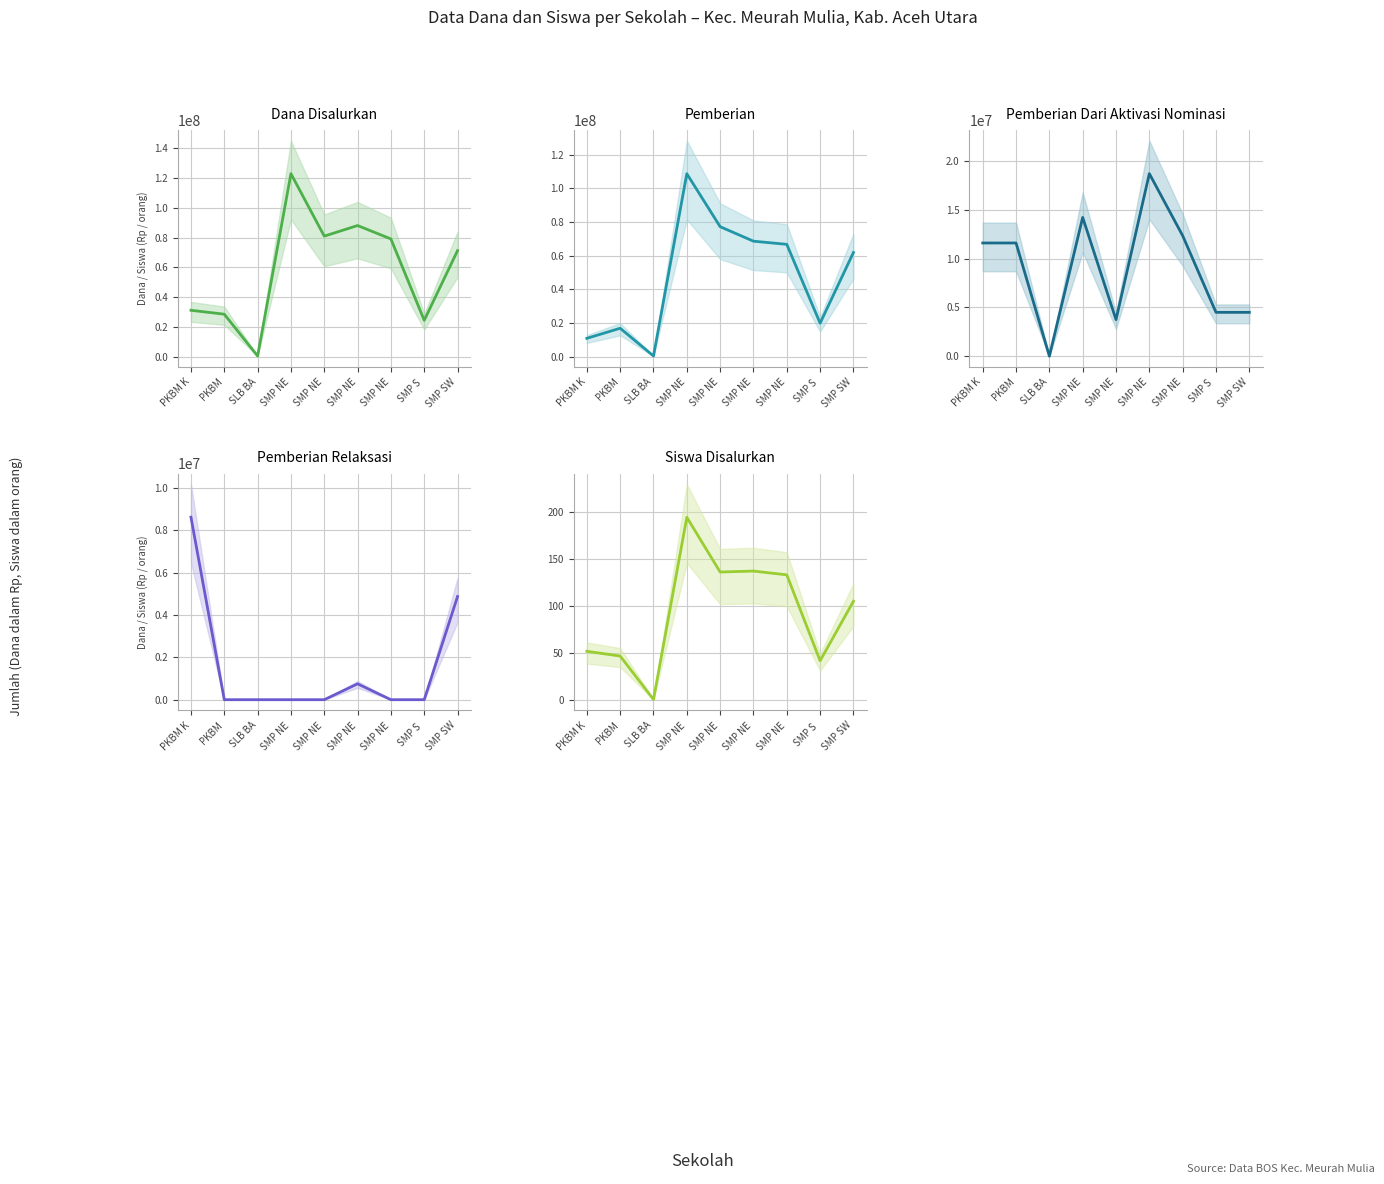

At how many categories does at least one series exceed 97491249?

1